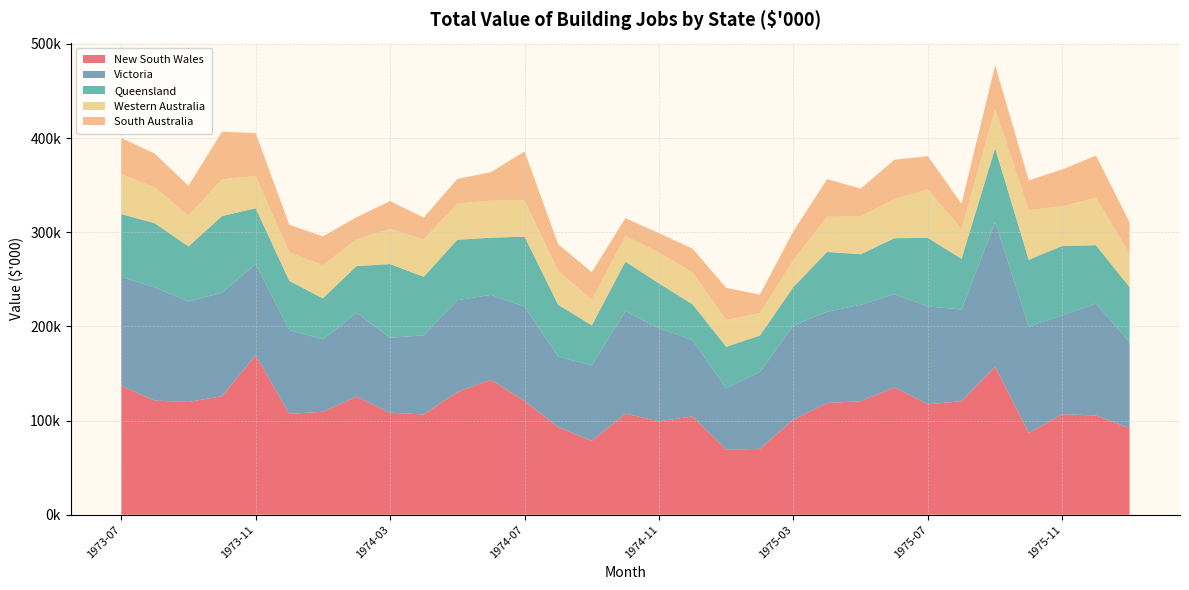

Reading right to left, what are all the values shown in this chart?

New South Wales: 92041	105424	106804	86933	157176	120670	117263	135242	120595	118753	101020	69969	69150	104361	99351	107302	78578	93109	120851	143309	130415	106582	108391	125389	109373	107123	169460	125935	119816	121188	136950
Victoria: 91408	118852	104853	113037	153745	97322	103934	99007	102362	96907	100005	81671	65090	81031	98742	108860	80072	74783	100204	90211	97414	83948	79671	88959	76897	89113	96862	109879	106749	120233	115760
Queensland: 58161	61962	73891	70790	78407	53774	72848	59437	53726	63419	40934	38638	44135	37967	47644	52602	42497	55174	74230	60740	64199	62161	78160	49734	43560	52159	59205	81414	58412	68152	66601
Western Australia: 35636	50359	42152	52740	41580	31807	51318	41575	40212	37396	28614	23964	28497	33907	32914	27230	27345	35735	38515	39368	38404	39694	37386	28485	34988	30329	34239	39025	32623	38050	42337
South Australia: 33279	44911	39079	31695	46590	26704	35518	41703	29508	39999	30649	19503	34040	25319	20349	19050	29111	28555	52111	30190	26242	23165	29450	23415	30799	29312	45494	50582	31719	35832	38528